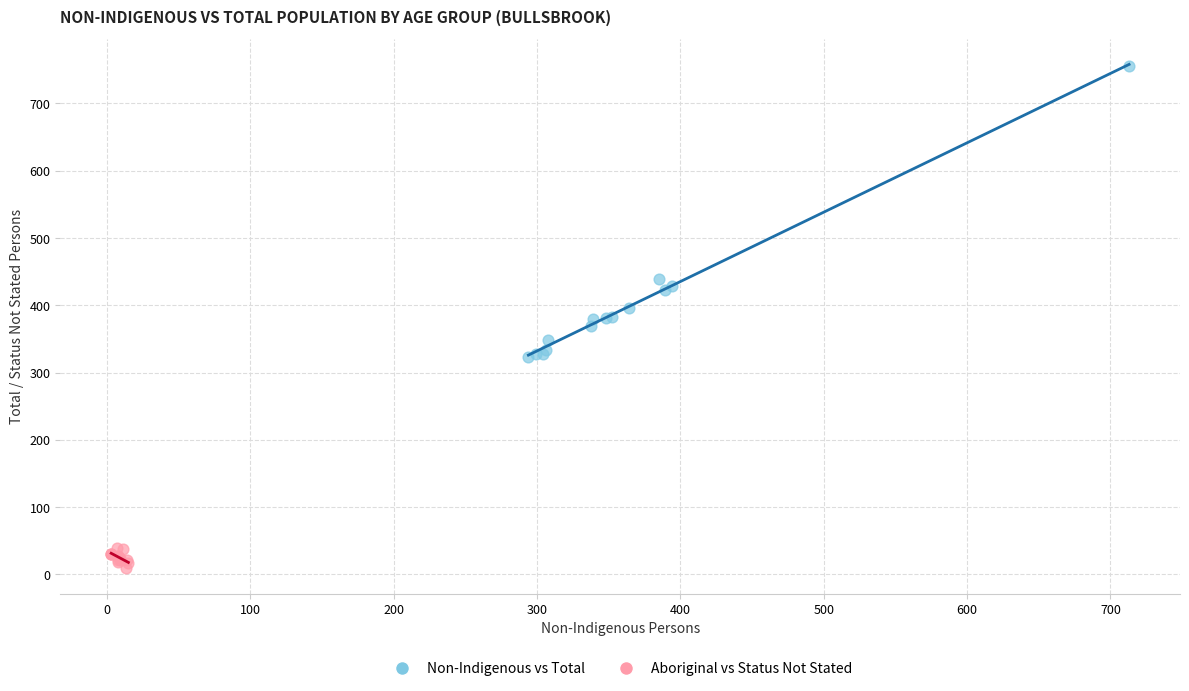

Which series reaches the minimum Y coordinate?

Aboriginal vs Status Not Stated